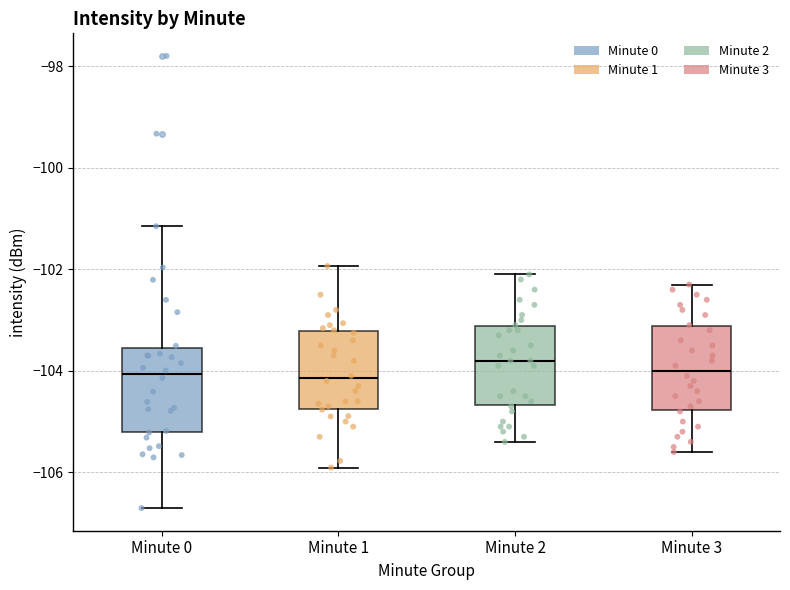

Where does the upper whisker of the box for Minute 2 end on the y-axis? The values are not printed on the chart, so give them approximately, as read against the axis.

-102.0